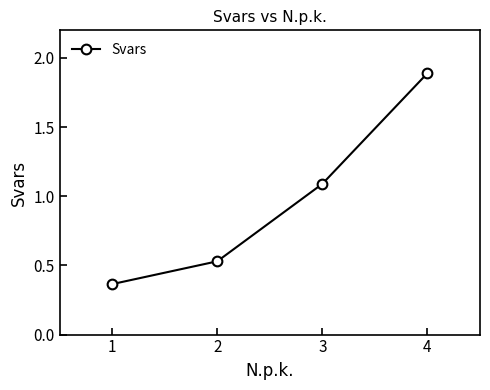

List the labels in order of value, smallest first.

1, 2, 3, 4